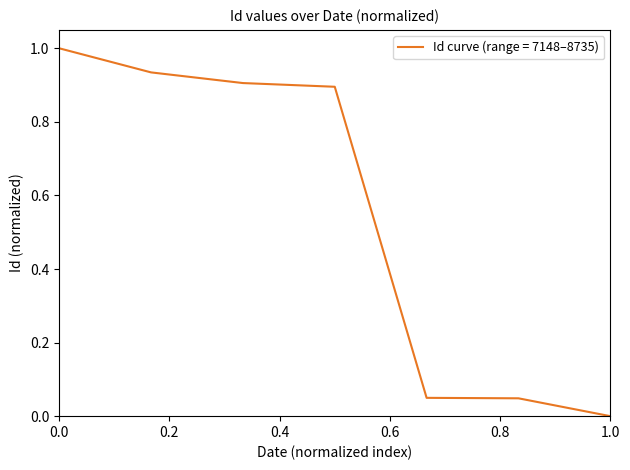

What is the sum of all values?

3.8